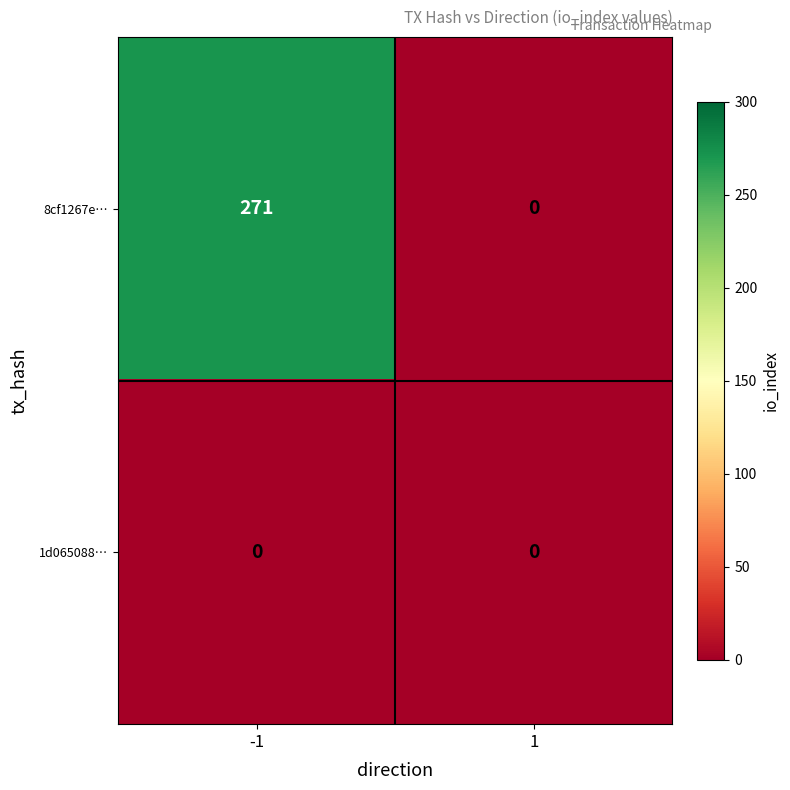

Reading left to right, list all the values displayed in this chart.

8cf1267e…: -1=271	1=0
1d065088…: -1=0	1=0